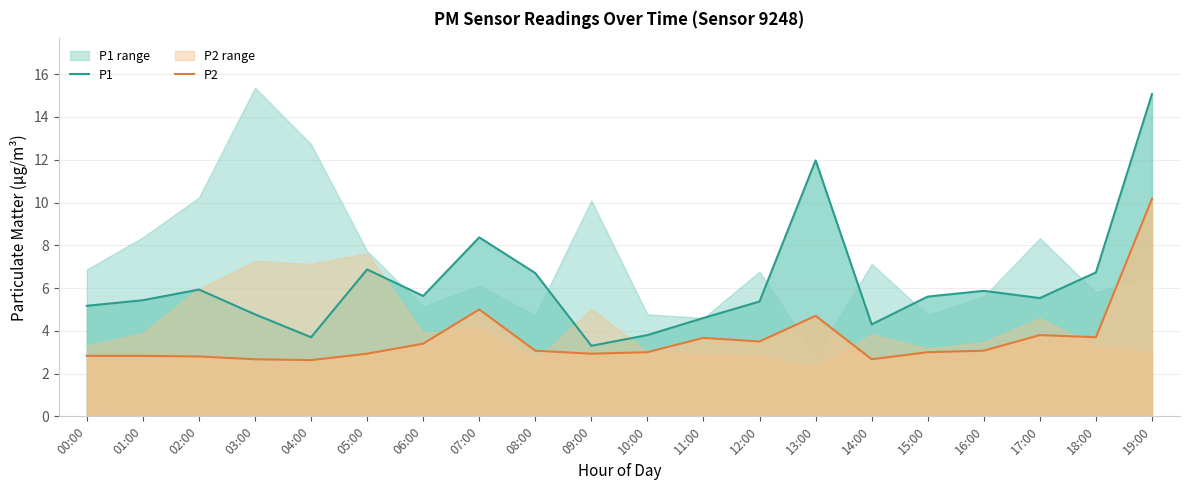

Rank the categories by P1 value from lowest to highest.

09:00, 04:00, 10:00, 14:00, 11:00, 03:00, 00:00, 12:00, 01:00, 17:00, 15:00, 06:00, 16:00, 02:00, 08:00, 18:00, 05:00, 07:00, 13:00, 19:00